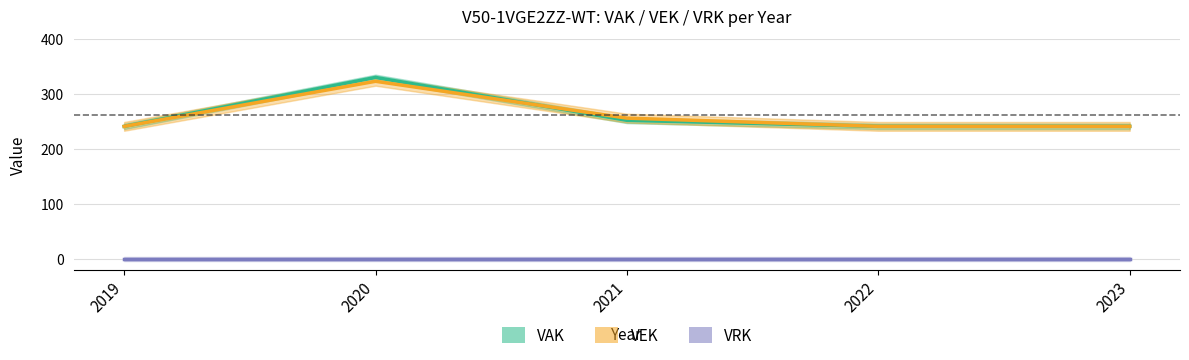

The value of VRK at 2019 is 0. True or false?

True